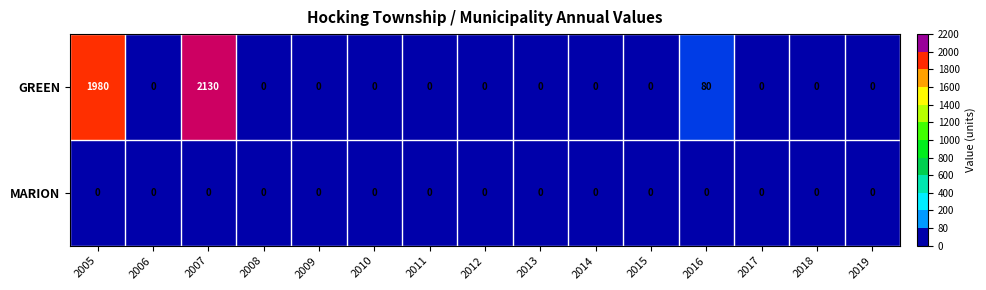

True or false: GREEN has a value of 2130 at 2007.

True